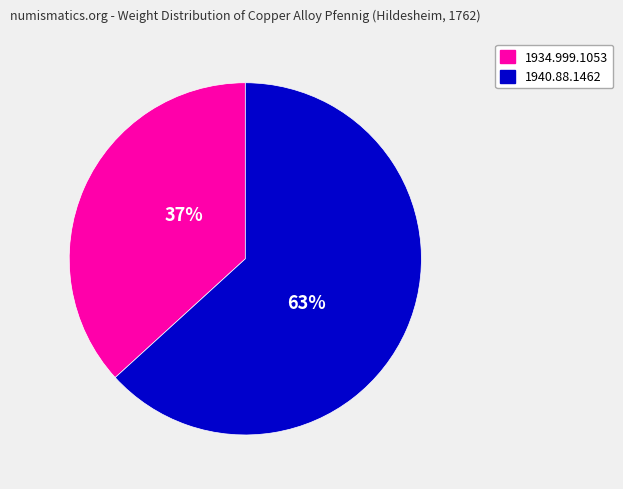

Does any single category account for the majority?

Yes